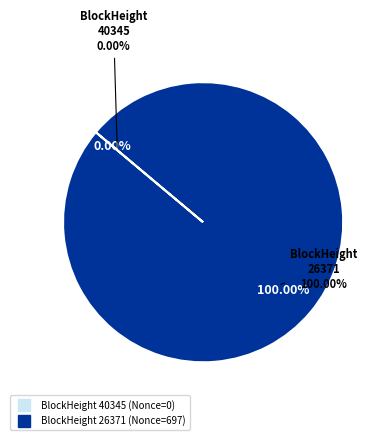

Combined, do 26371 and 40345 account for over 50%?

Yes